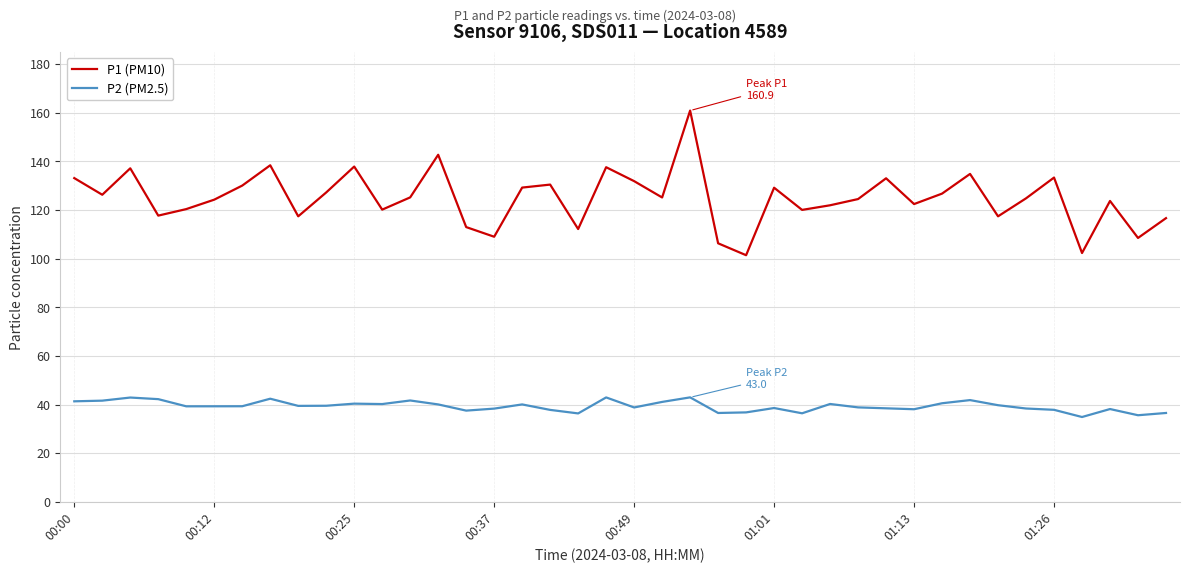

What is the sum of all P2 (PM2.5) values?

1572.6